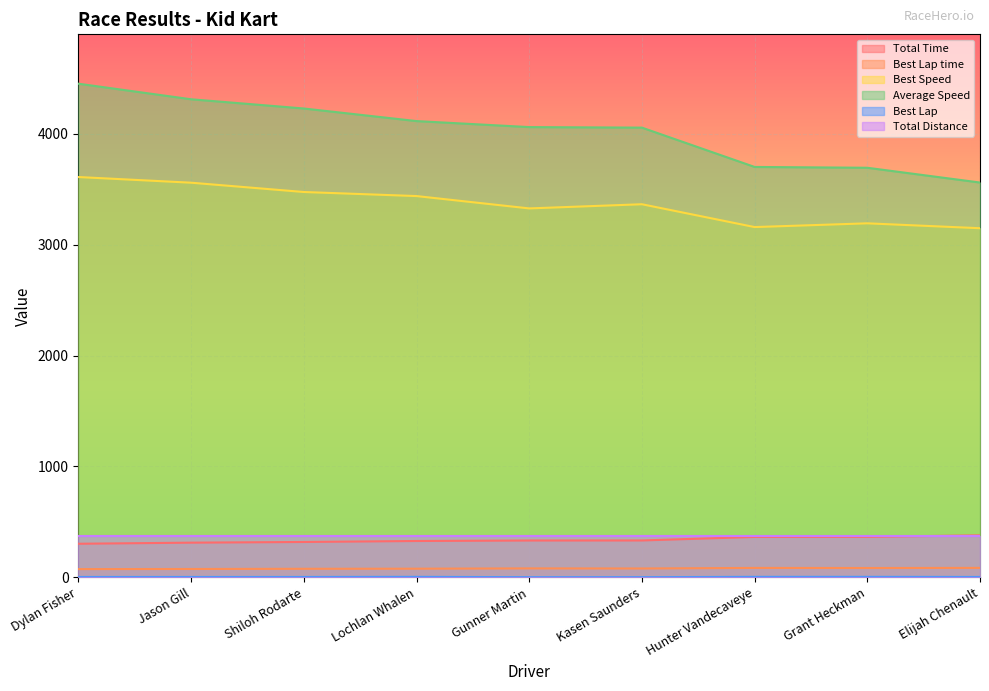

True or false: Best Lap time has a value of 123.1 at Dylan Fisher.

False